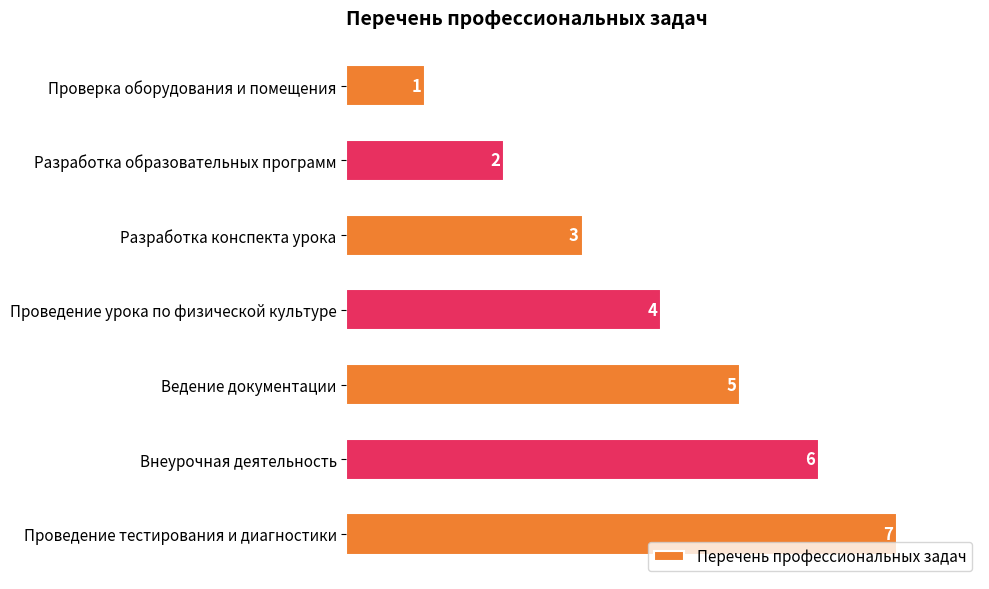

What is the change in value from Проверка оборудования и помещения to Проведение урока по физической культуре?

+3